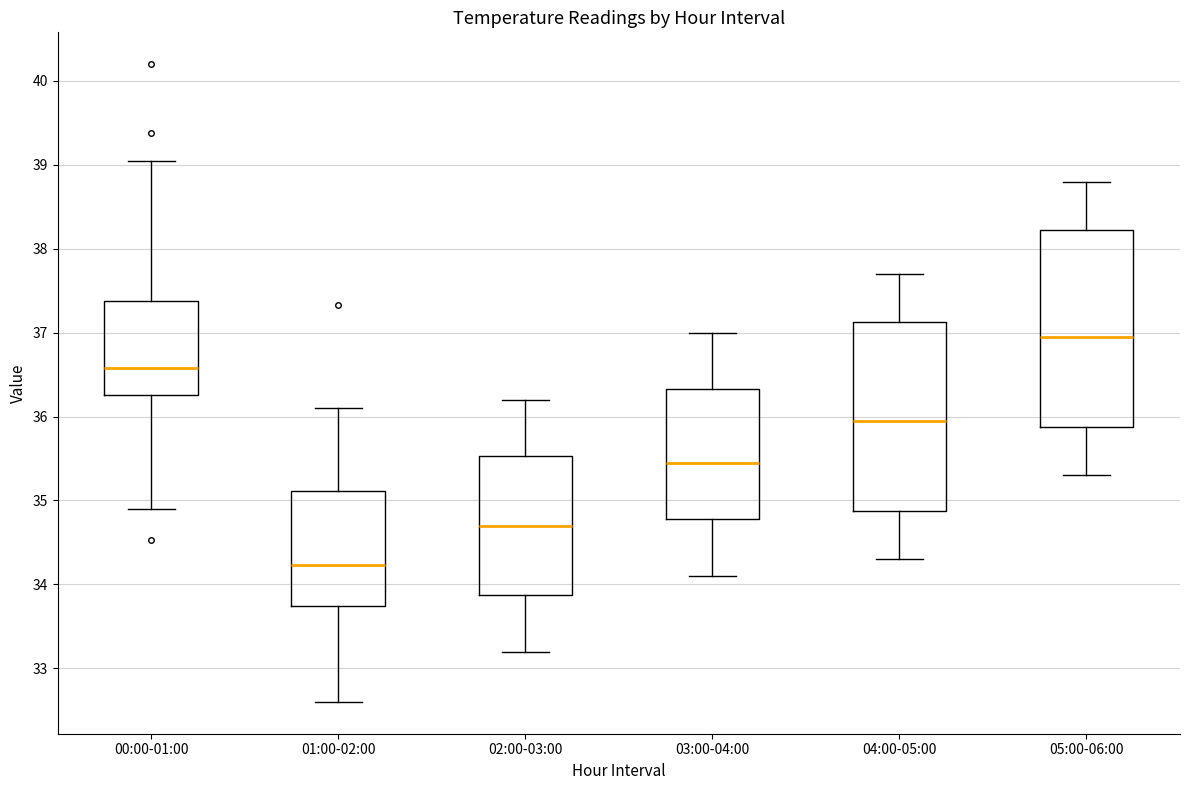

Comparing the boxes themselves (not the whiskers), which one is the tallest?

05:00-06:00